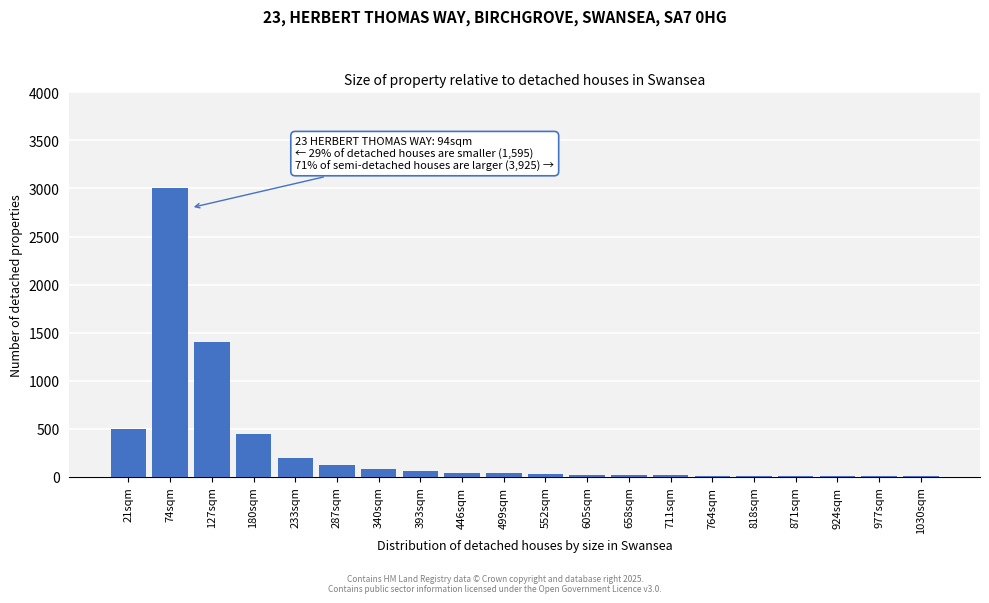

True or false: the data shows 5 at 1030sqm.

True